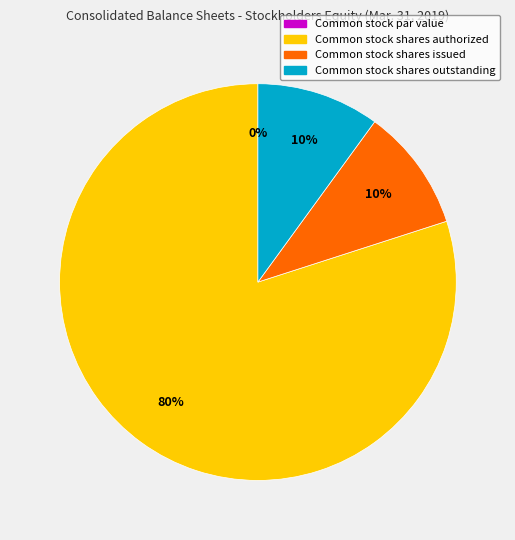

Does Common stock shares authorized account for over 50% of the chart?

Yes